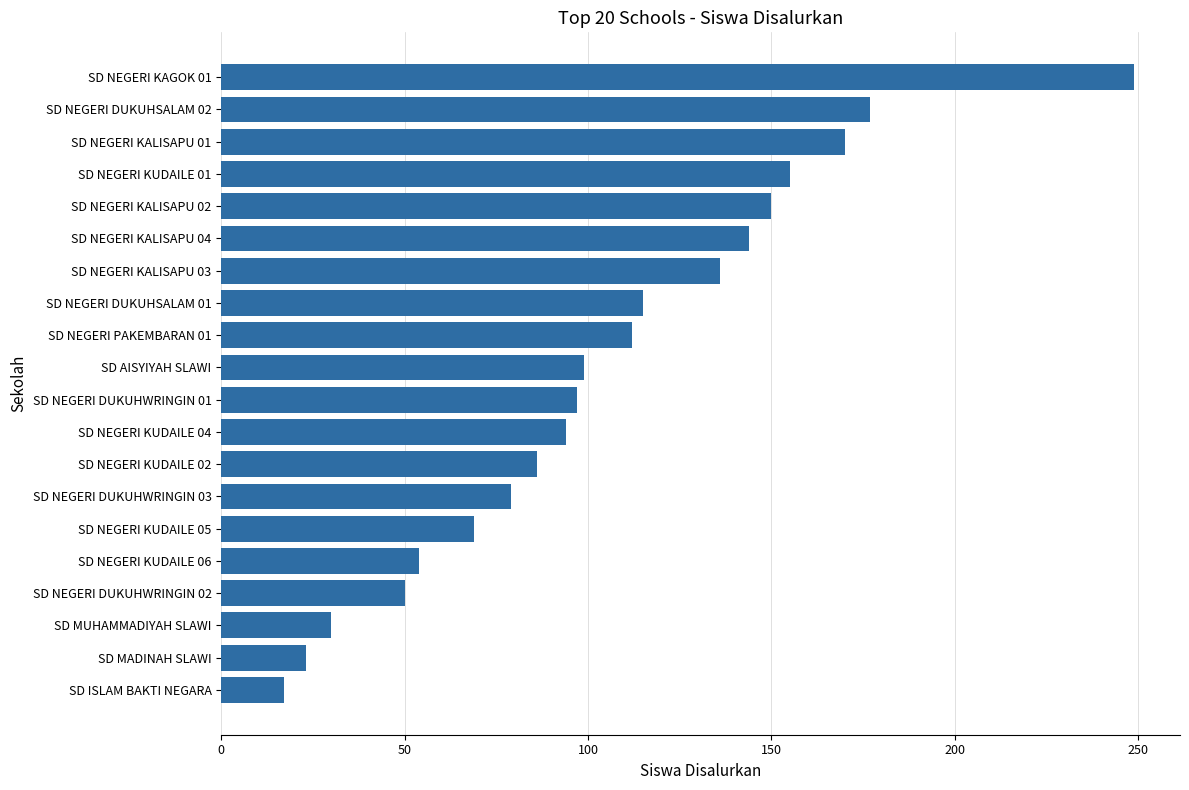

What is the average value?

105